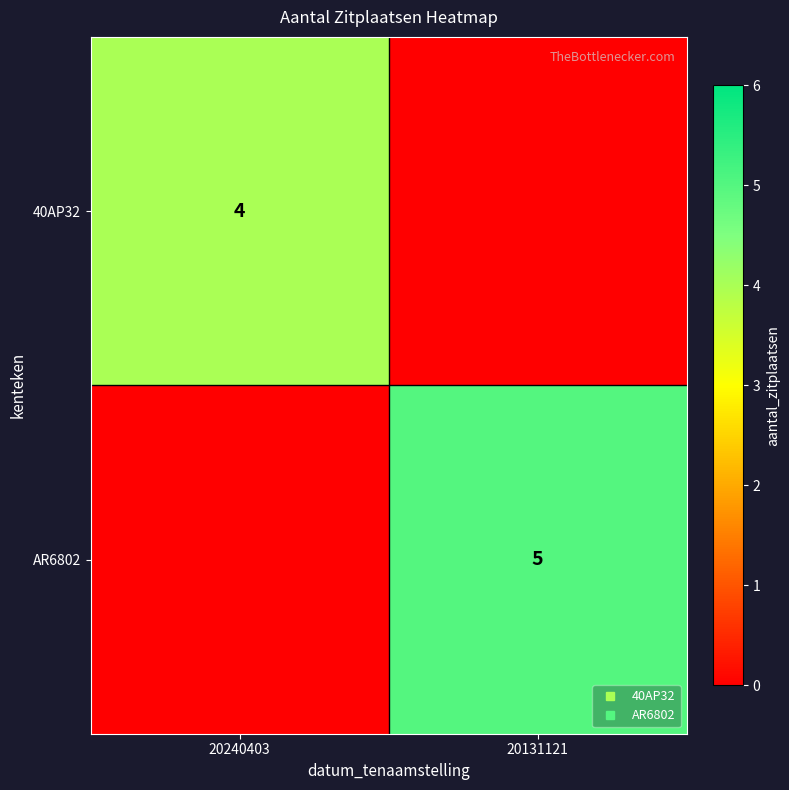

Rank the series at 20131121 from highest to lowest value.

AR6802, 40AP32